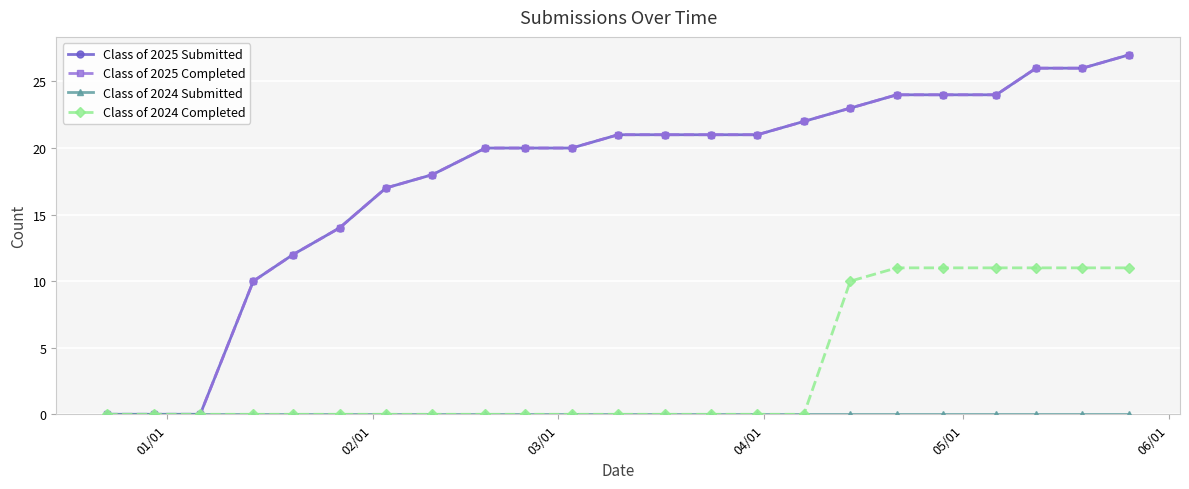

Is this an area chart (filled region under the line)?

No